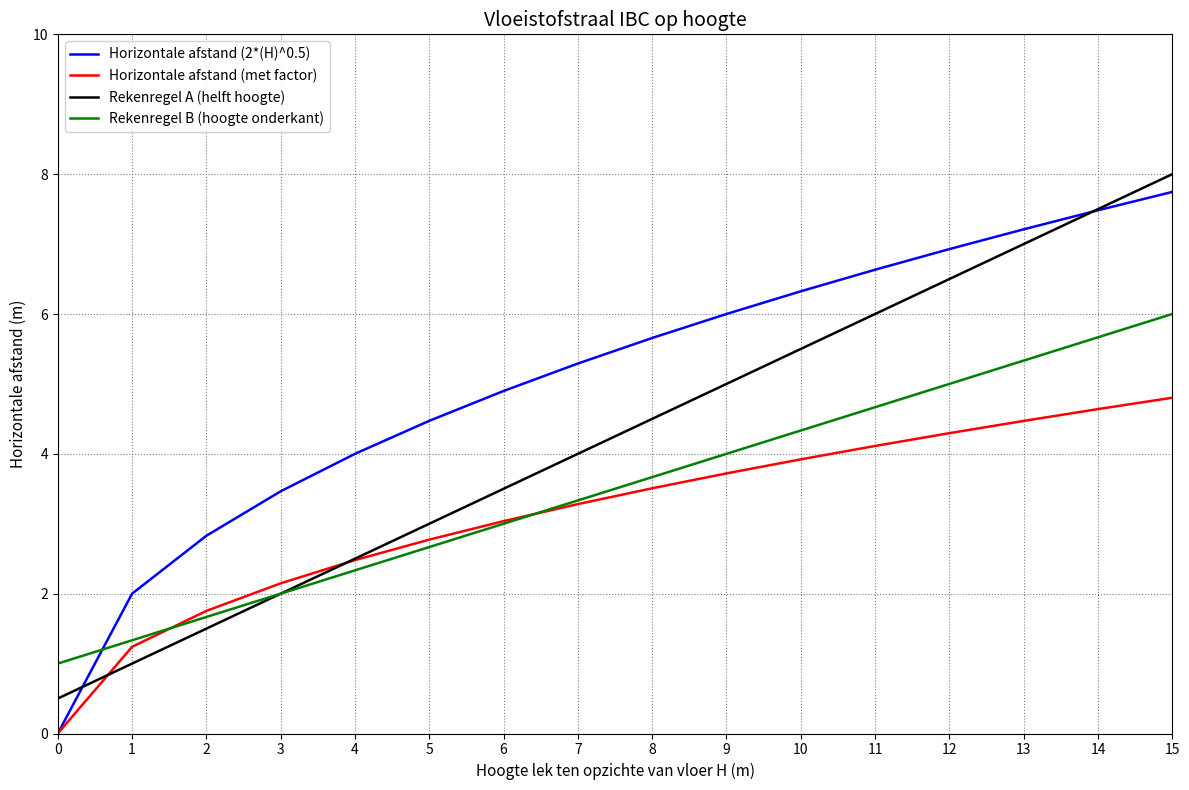

Is this an area chart (filled region under the line)?

No